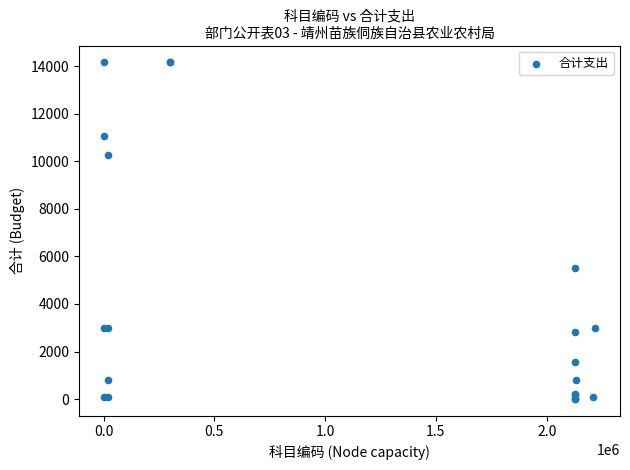

What Y value in the scatter plot is closest to 7085?

5500.0